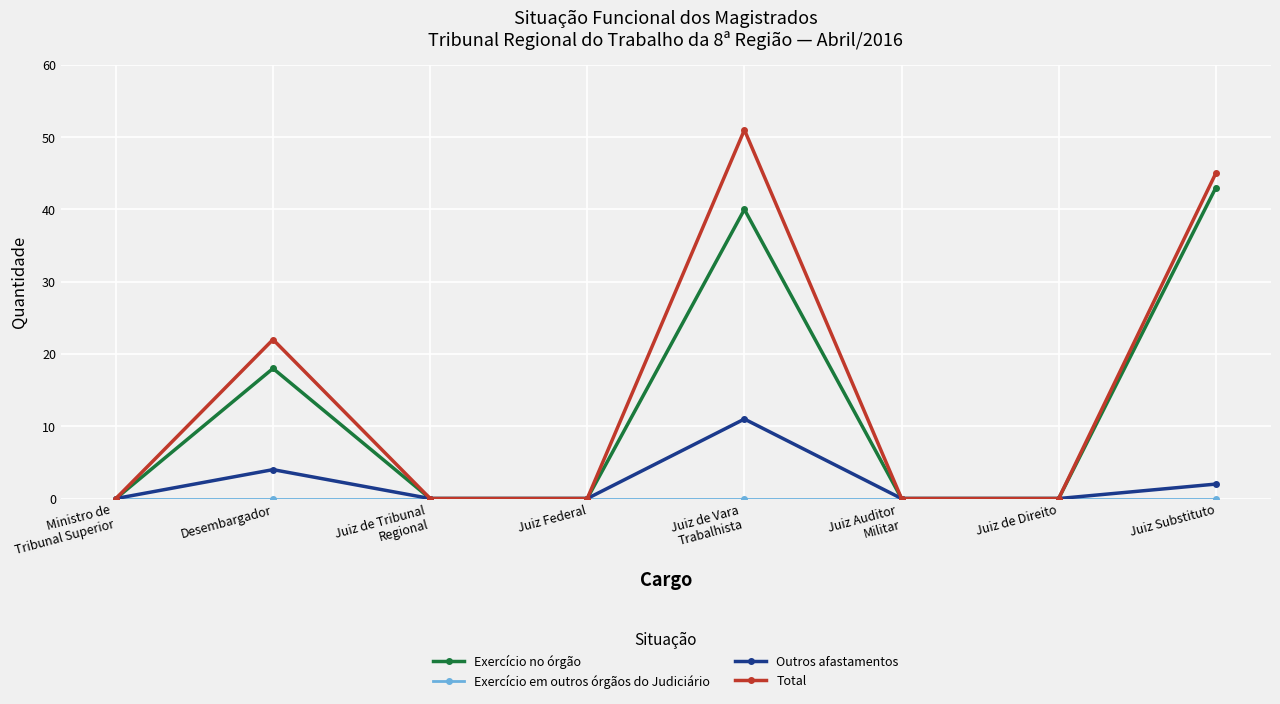

What is the highest value of the Total series?

51